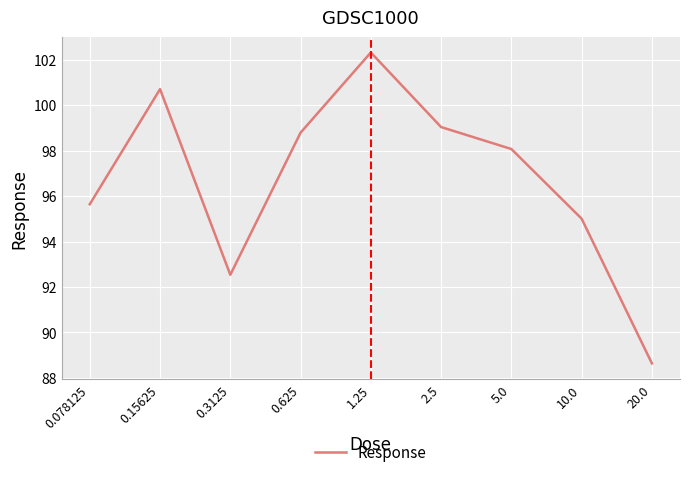

What is the maximum value shown in the chart?

102.3